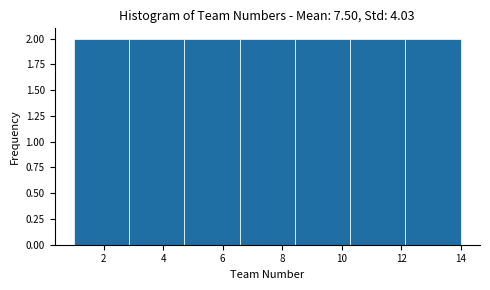

Reading left to right, transcribe this chart: for each bar, give the range it covers on the x-axis and its height. Neither the bar edges nor the heights are printed on the chart, so give them approximately, as read against the axes.

1.0 to 2.8: 2
2.8 to 4.8: 2
4.8 to 6.6: 2
6.6 to 8.4: 2
8.4 to 10.2: 2
10.2 to 12.2: 2
12.2 to 14.0: 2